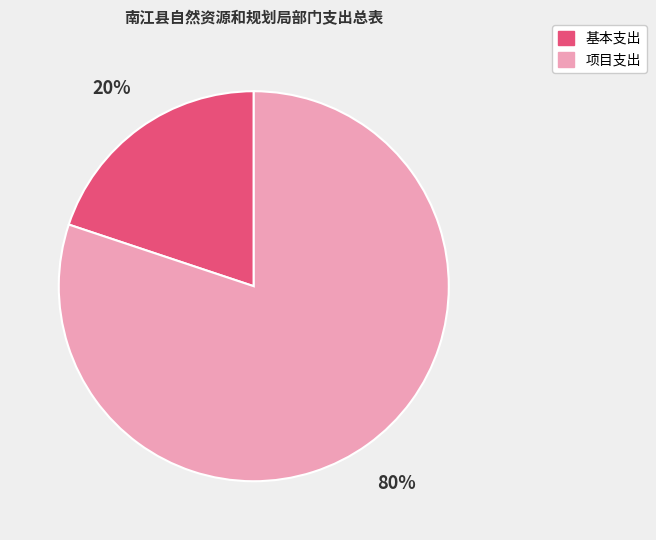

Rank the categories by value from lowest to highest.

基本支出, 项目支出